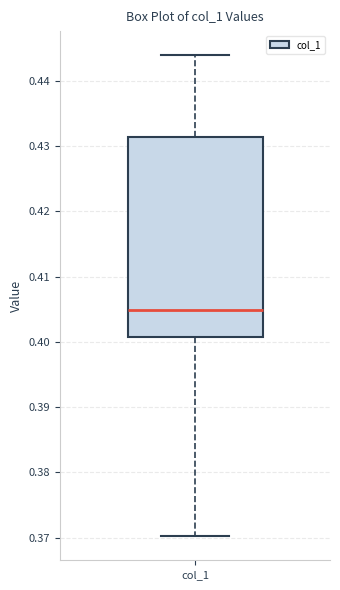

Transcribe this box plot: give where the median line is, the range the box spans, and where the two whiskers end, as read against the y-axis. The values are not printed on the chart, so give them approximately, as read against the axis.

median 0.405, box 0.401 to 0.431, whiskers 0.370 to 0.444